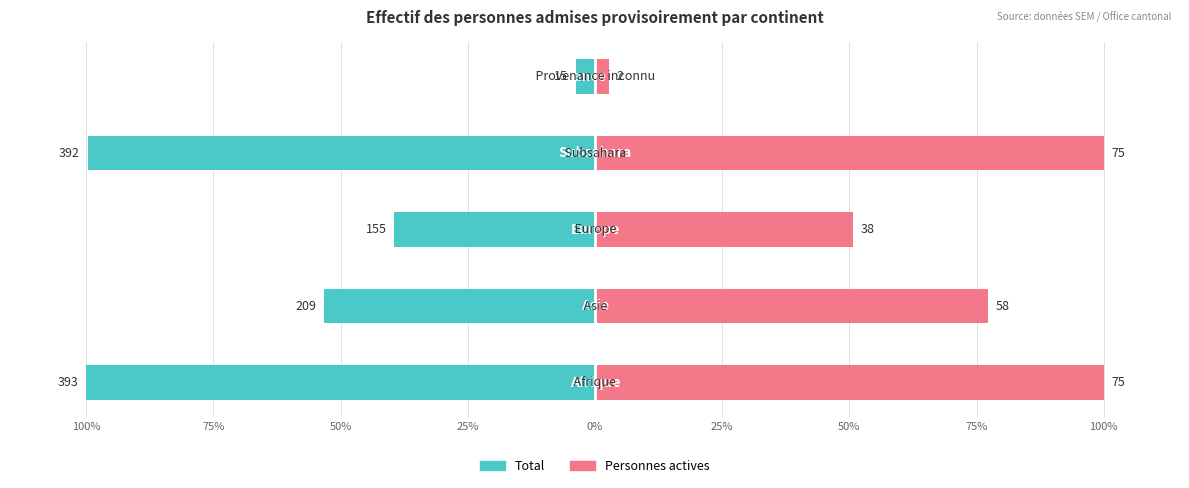

How many bars are there in each group?

2